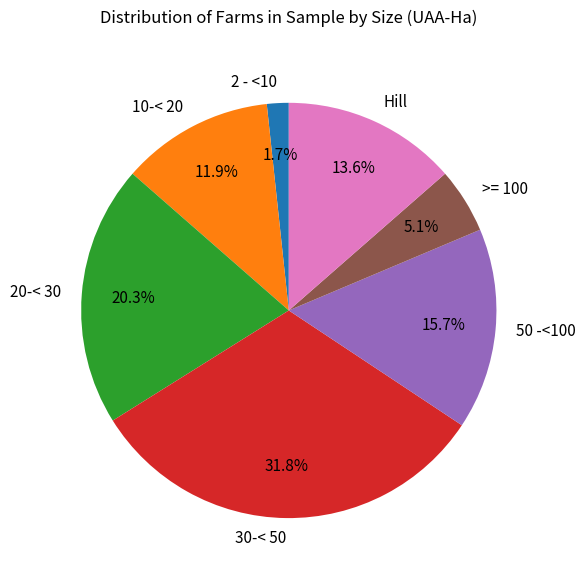

Is there any slice that represents more than half of the pie?

No